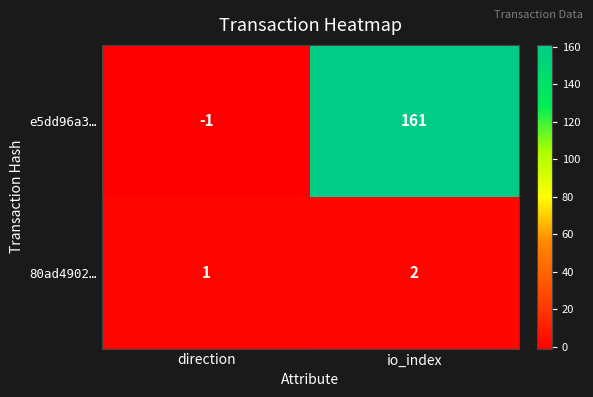

What is the sum of all 80ad4902… values?

3